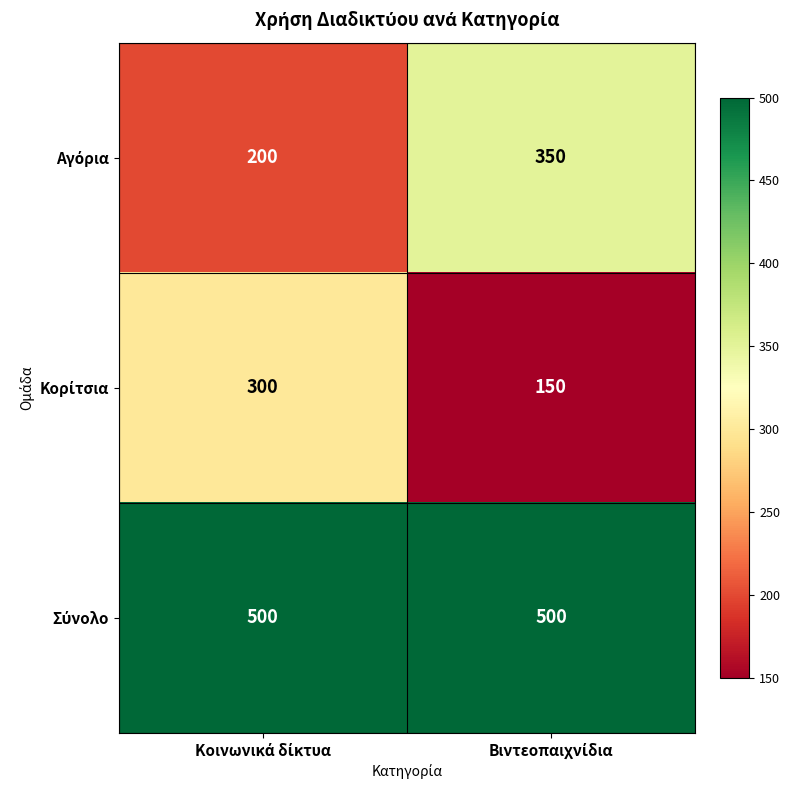

What is the greatest value displayed?

500